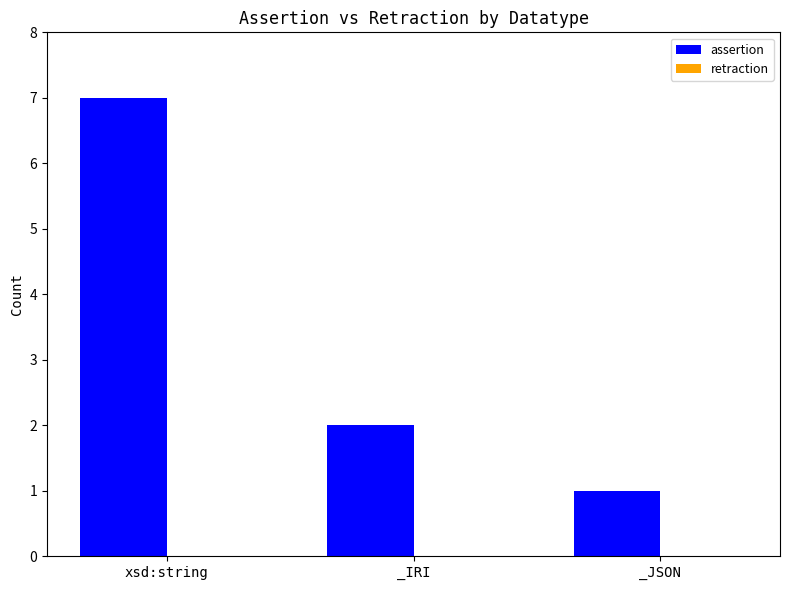

Between _JSON and _IRI, which is larger?

_IRI